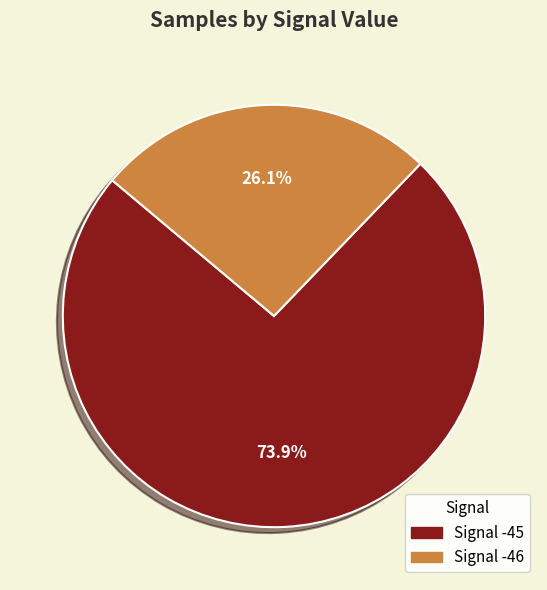

What percentage is NOT represented by Signal -45?

26.1%